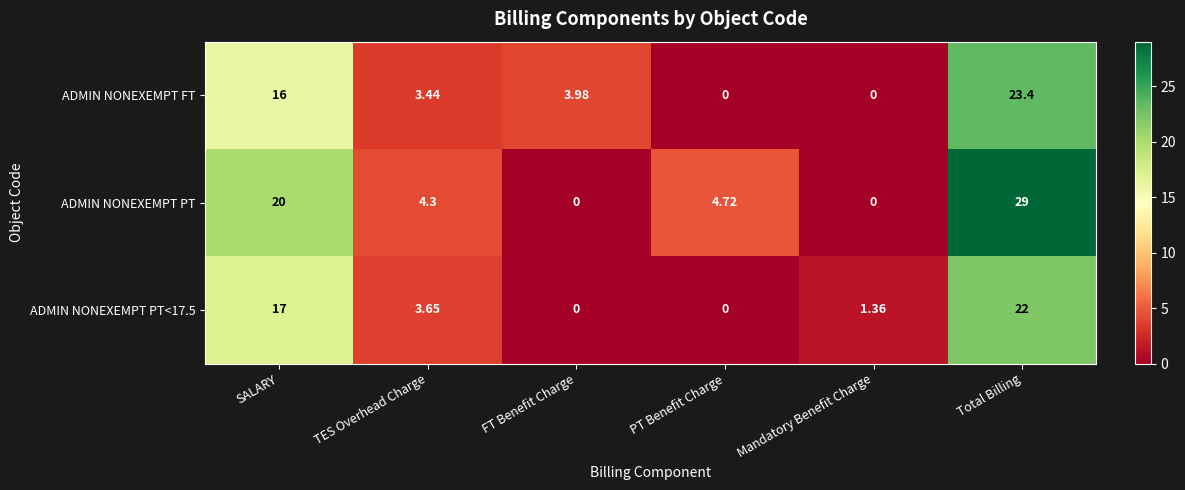

At how many categories does at least one series exceed 5?

2